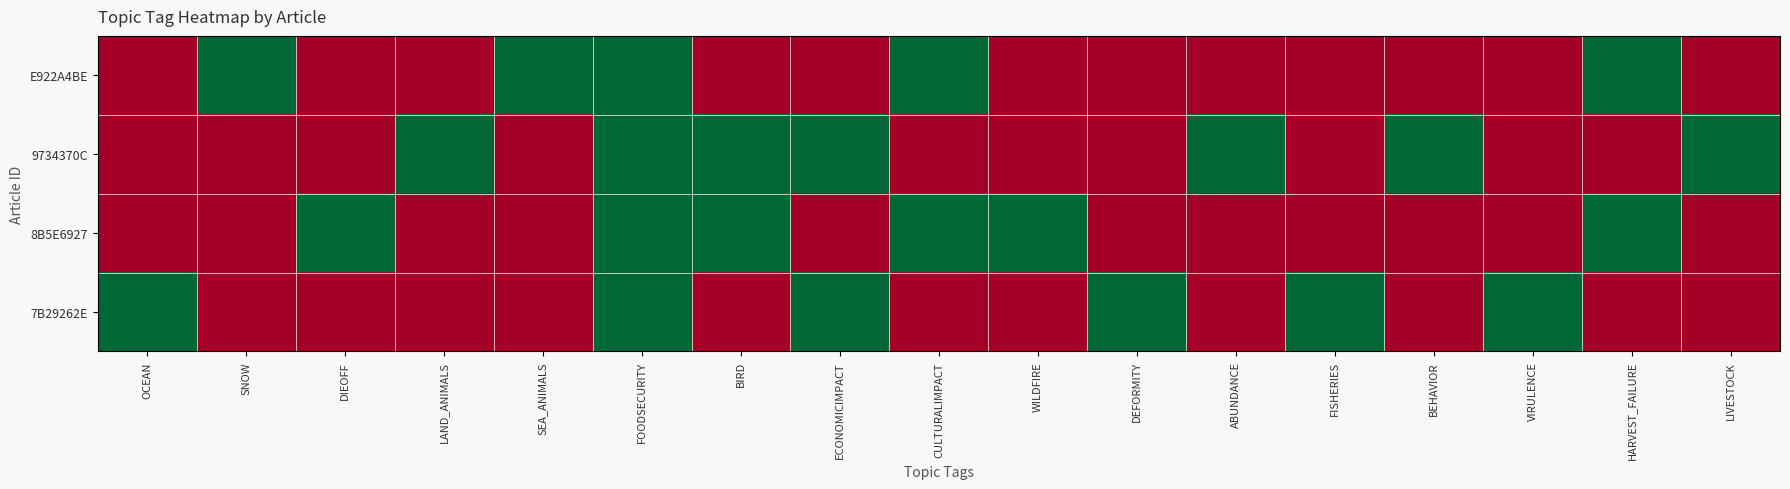

Reading left to right, transcribe all the data shown in this chart.

E922A4BE: OCEAN=0	SNOW=1	DIEOFF=0	LAND_ANIMALS=0	SEA_ANIMALS=1	FOODSECURITY=1	BIRD=0	ECONOMICIMPACT=0	CULTURALIMPACT=1	WILDFIRE=0	DEFORMITY=0	ABUNDANCE=0	FISHERIES=0	BEHAVIOR=0	VIRULENCE=0	HARVEST_FAILURE=1	LIVESTOCK=0
9734370C: OCEAN=0	SNOW=0	DIEOFF=0	LAND_ANIMALS=1	SEA_ANIMALS=0	FOODSECURITY=1	BIRD=1	ECONOMICIMPACT=1	CULTURALIMPACT=0	WILDFIRE=0	DEFORMITY=0	ABUNDANCE=1	FISHERIES=0	BEHAVIOR=1	VIRULENCE=0	HARVEST_FAILURE=0	LIVESTOCK=1
8B5E6927: OCEAN=0	SNOW=0	DIEOFF=1	LAND_ANIMALS=0	SEA_ANIMALS=0	FOODSECURITY=1	BIRD=1	ECONOMICIMPACT=0	CULTURALIMPACT=1	WILDFIRE=1	DEFORMITY=0	ABUNDANCE=0	FISHERIES=0	BEHAVIOR=0	VIRULENCE=0	HARVEST_FAILURE=1	LIVESTOCK=0
7B29262E: OCEAN=1	SNOW=0	DIEOFF=0	LAND_ANIMALS=0	SEA_ANIMALS=0	FOODSECURITY=1	BIRD=0	ECONOMICIMPACT=1	CULTURALIMPACT=0	WILDFIRE=0	DEFORMITY=1	ABUNDANCE=0	FISHERIES=1	BEHAVIOR=0	VIRULENCE=1	HARVEST_FAILURE=0	LIVESTOCK=0